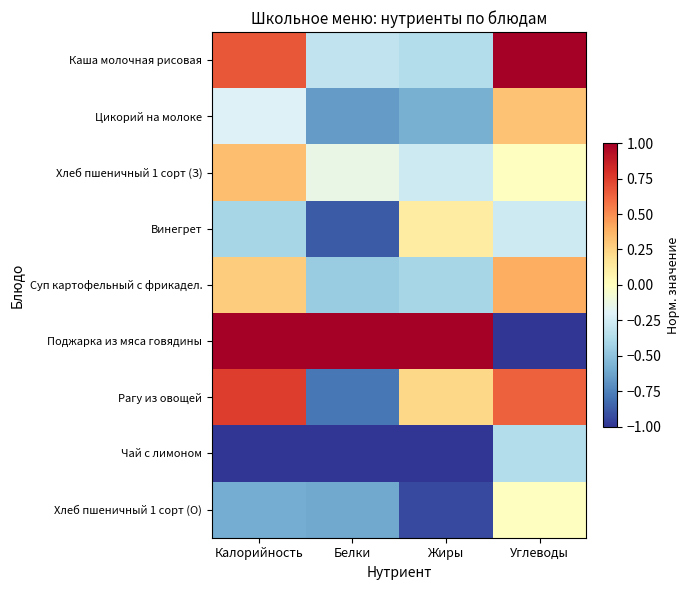

How many data points does each series have?

4